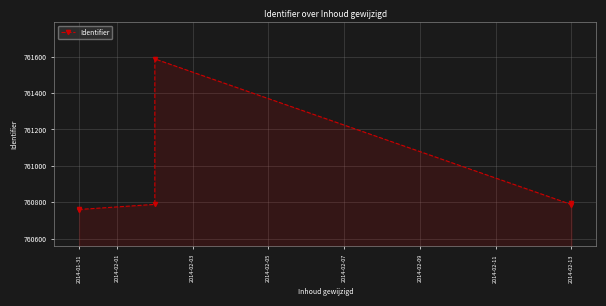

What is the value of the 3rd point from the left?

760789